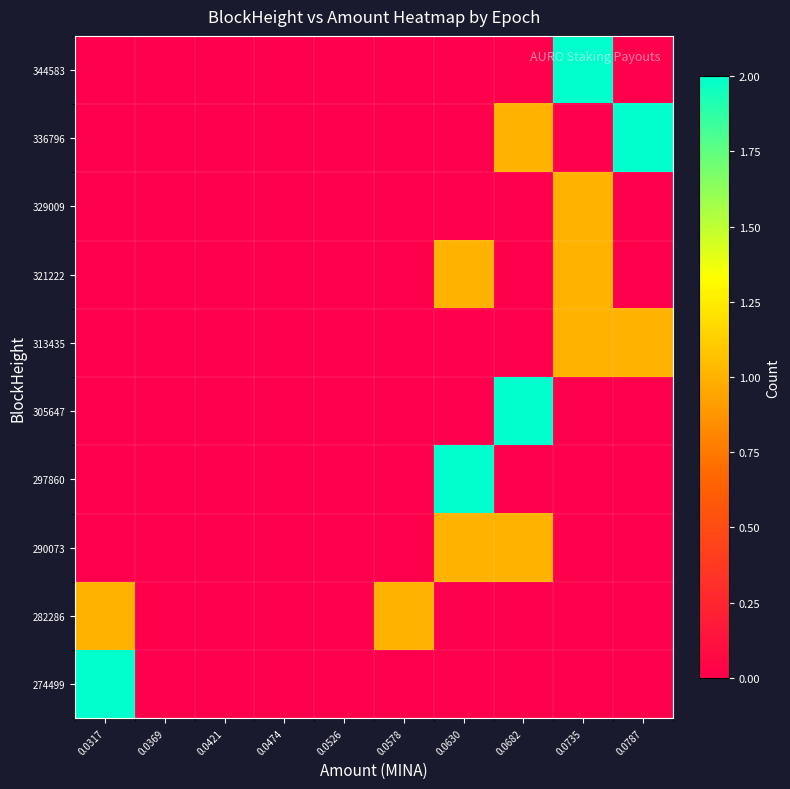

Reading left to right, extract all data points from this chart.

274499: 0.0317=2	0.0369=0	0.0421=0	0.0474=0	0.0526=0	0.0578=0	0.0630=0	0.0682=0	0.0735=0	0.0787=0
282286: 0.0317=1	0.0369=0	0.0421=0	0.0474=0	0.0526=0	0.0578=1	0.0630=0	0.0682=0	0.0735=0	0.0787=0
290073: 0.0317=0	0.0369=0	0.0421=0	0.0474=0	0.0526=0	0.0578=0	0.0630=1	0.0682=1	0.0735=0	0.0787=0
297860: 0.0317=0	0.0369=0	0.0421=0	0.0474=0	0.0526=0	0.0578=0	0.0630=2	0.0682=0	0.0735=0	0.0787=0
305647: 0.0317=0	0.0369=0	0.0421=0	0.0474=0	0.0526=0	0.0578=0	0.0630=0	0.0682=2	0.0735=0	0.0787=0
313435: 0.0317=0	0.0369=0	0.0421=0	0.0474=0	0.0526=0	0.0578=0	0.0630=0	0.0682=0	0.0735=1	0.0787=1
321222: 0.0317=0	0.0369=0	0.0421=0	0.0474=0	0.0526=0	0.0578=0	0.0630=1	0.0682=0	0.0735=1	0.0787=0
329009: 0.0317=0	0.0369=0	0.0421=0	0.0474=0	0.0526=0	0.0578=0	0.0630=0	0.0682=0	0.0735=1	0.0787=0
336796: 0.0317=0	0.0369=0	0.0421=0	0.0474=0	0.0526=0	0.0578=0	0.0630=0	0.0682=1	0.0735=0	0.0787=2
344583: 0.0317=0	0.0369=0	0.0421=0	0.0474=0	0.0526=0	0.0578=0	0.0630=0	0.0682=0	0.0735=2	0.0787=0